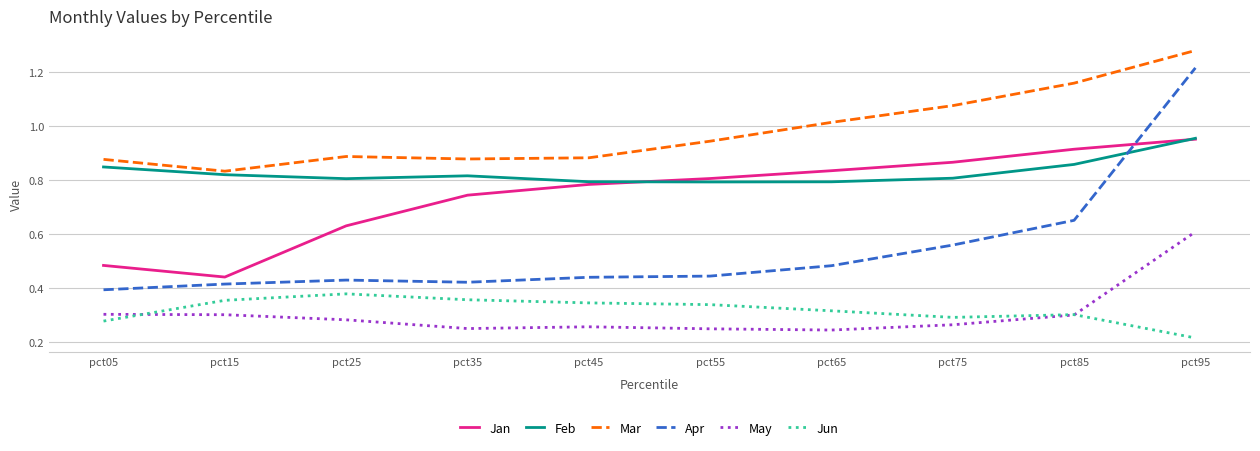

Which series has the largest range (max minus min)?

Apr